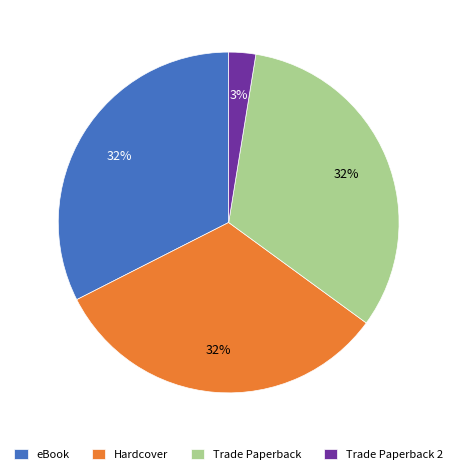

Is there any slice that represents more than half of the pie?

No